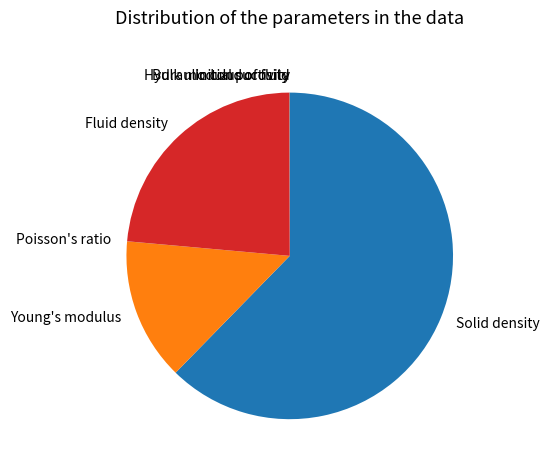

Approximately how many times larger is the value at Solid density compared to Young's modulus?

4.4